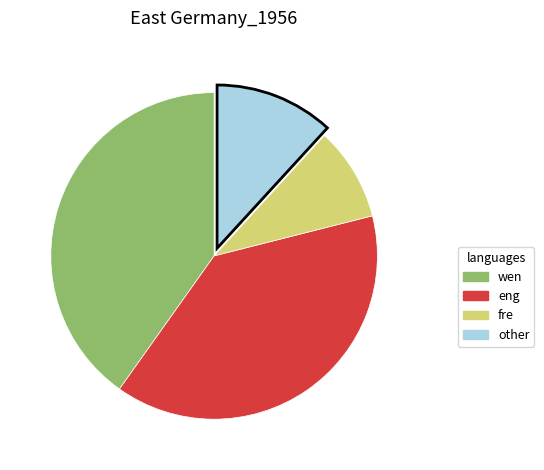

Is there a majority slice in this chart?

No